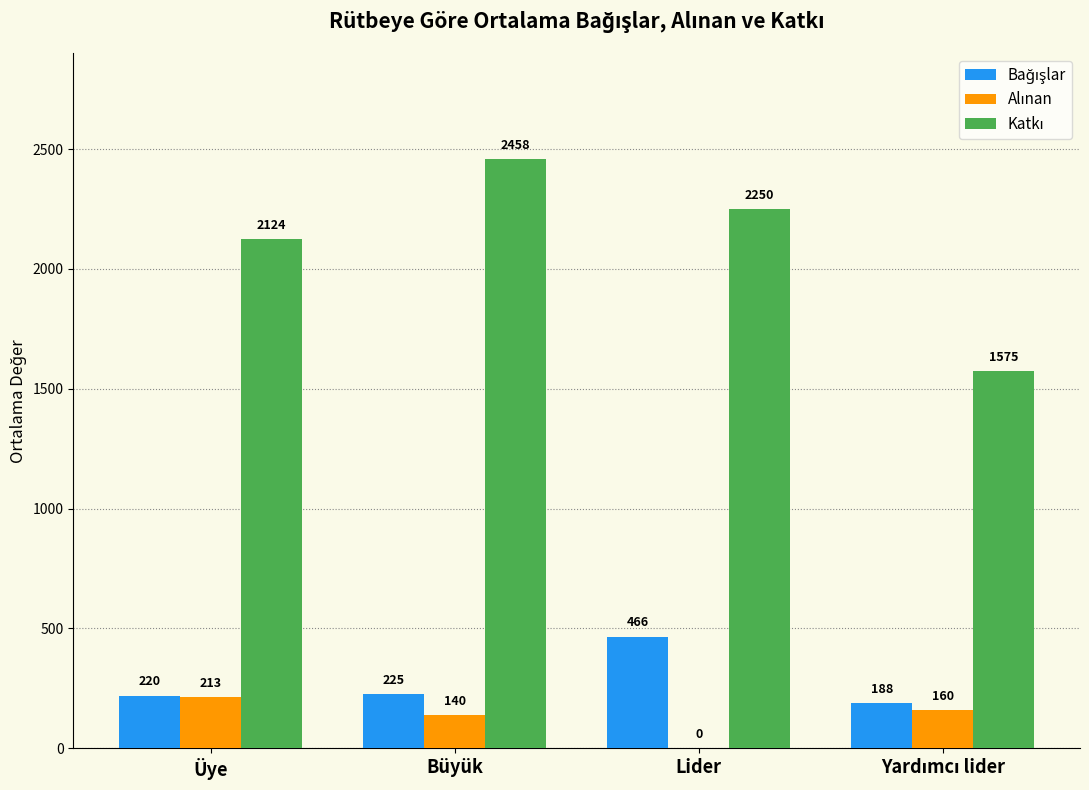

At which category is the sum across all series the highest?

Büyük